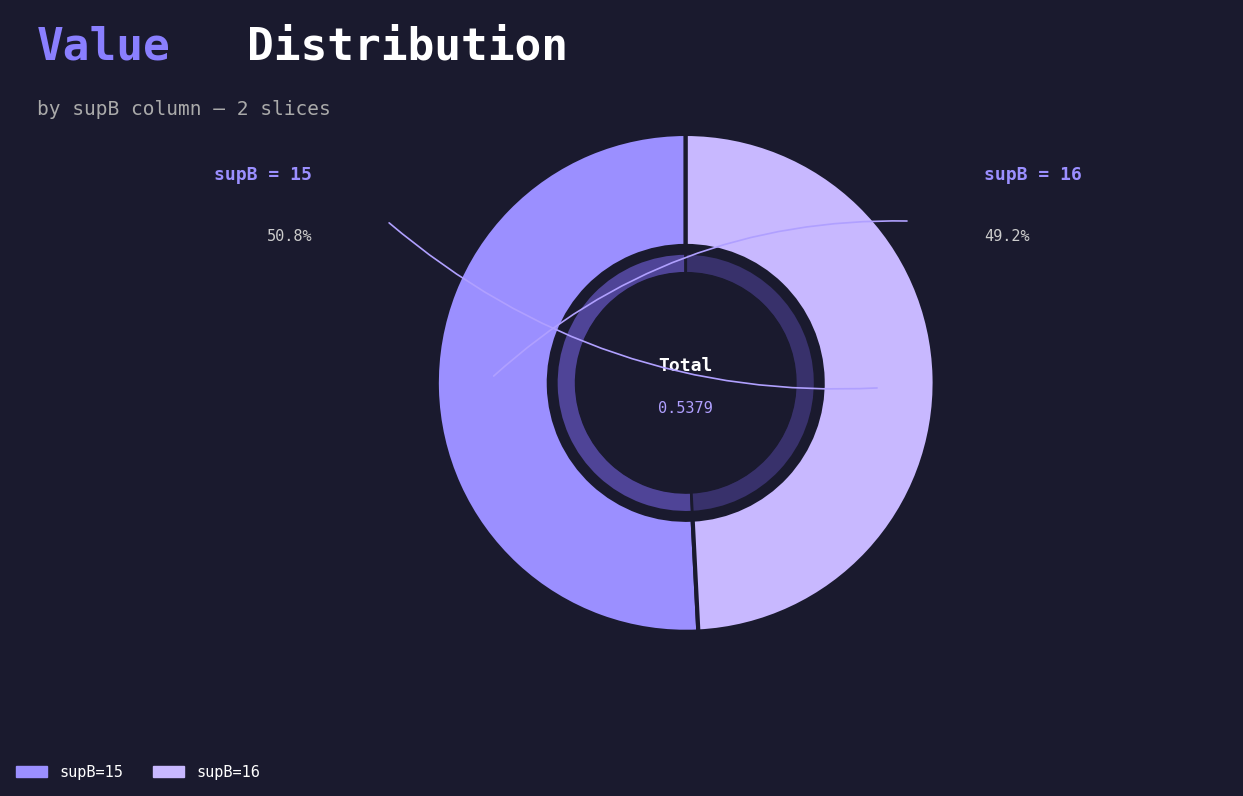

Which category accounts for the majority?

15